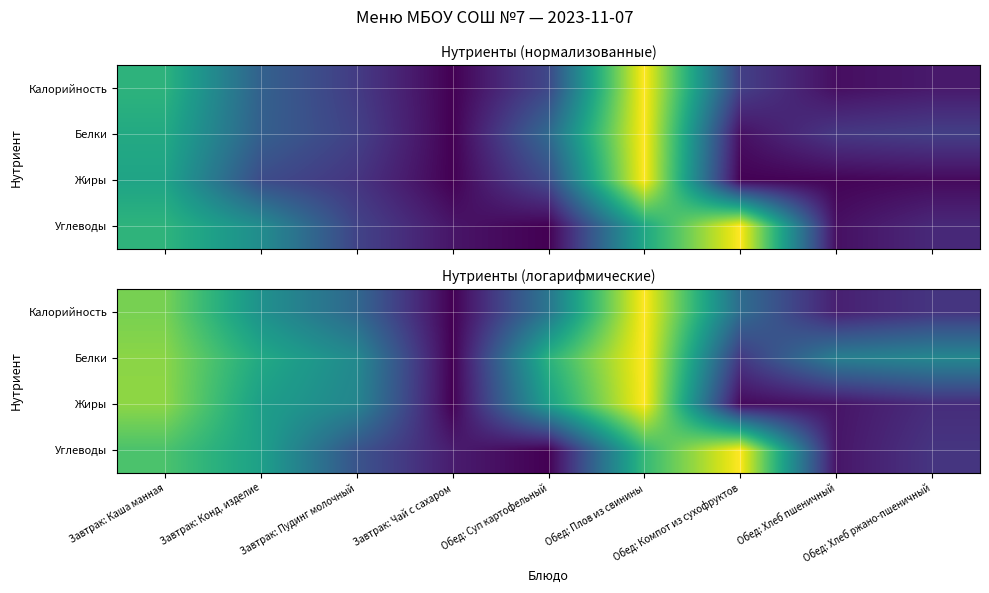

Which has a higher value, Обед: Плов из свинины or Обед: Суп картофельный?

Обед: Плов из свинины